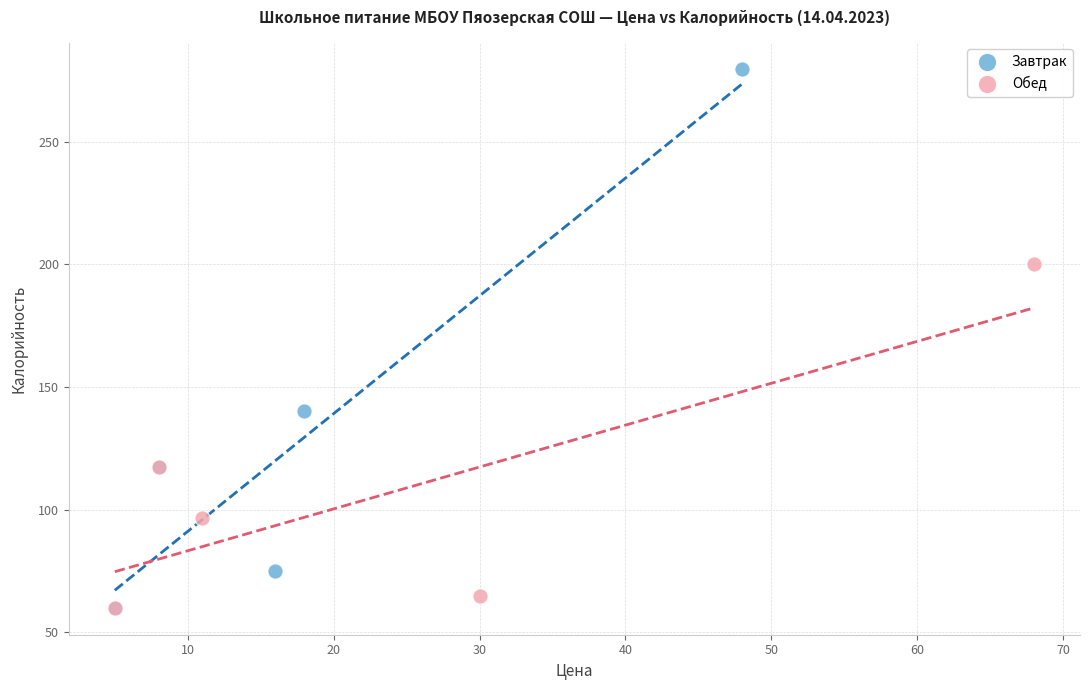

Which series has the largest Y range (max minus min)?

Завтрак